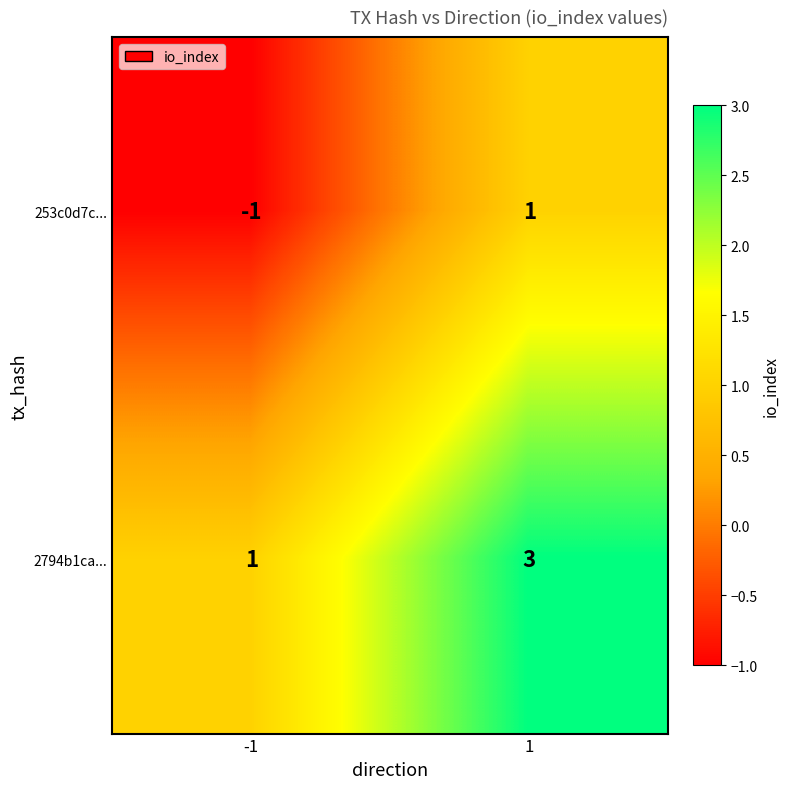

What is the minimum value shown in the chart?

-1